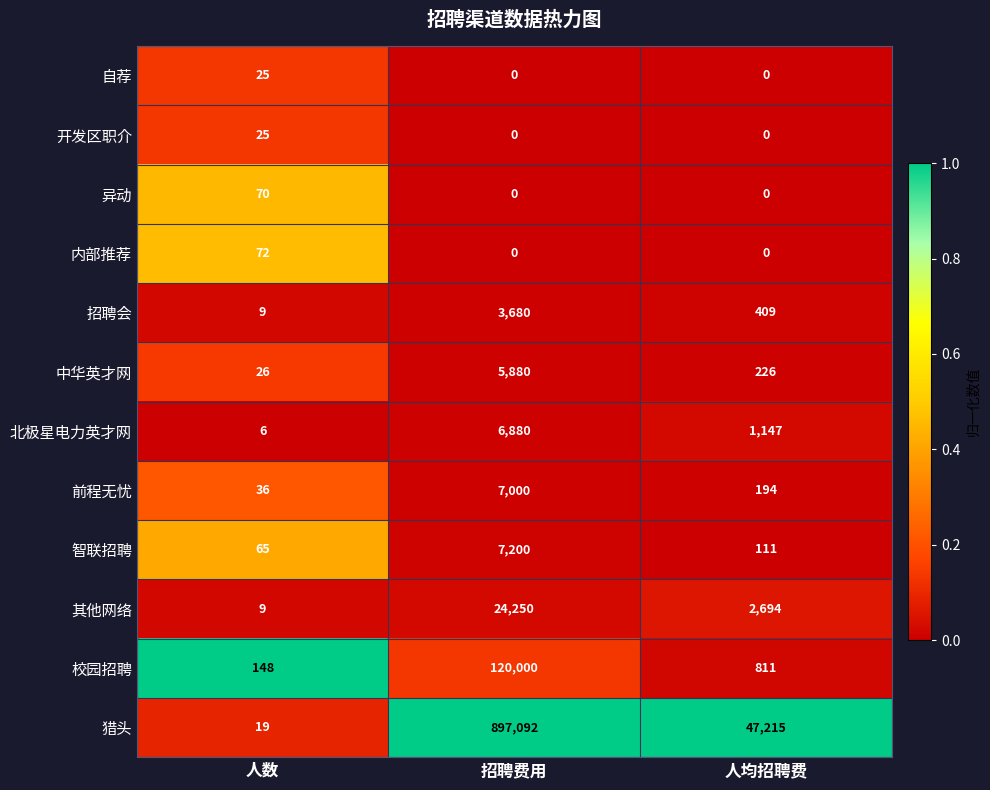

At how many categories does at least one series exceed 0?

3